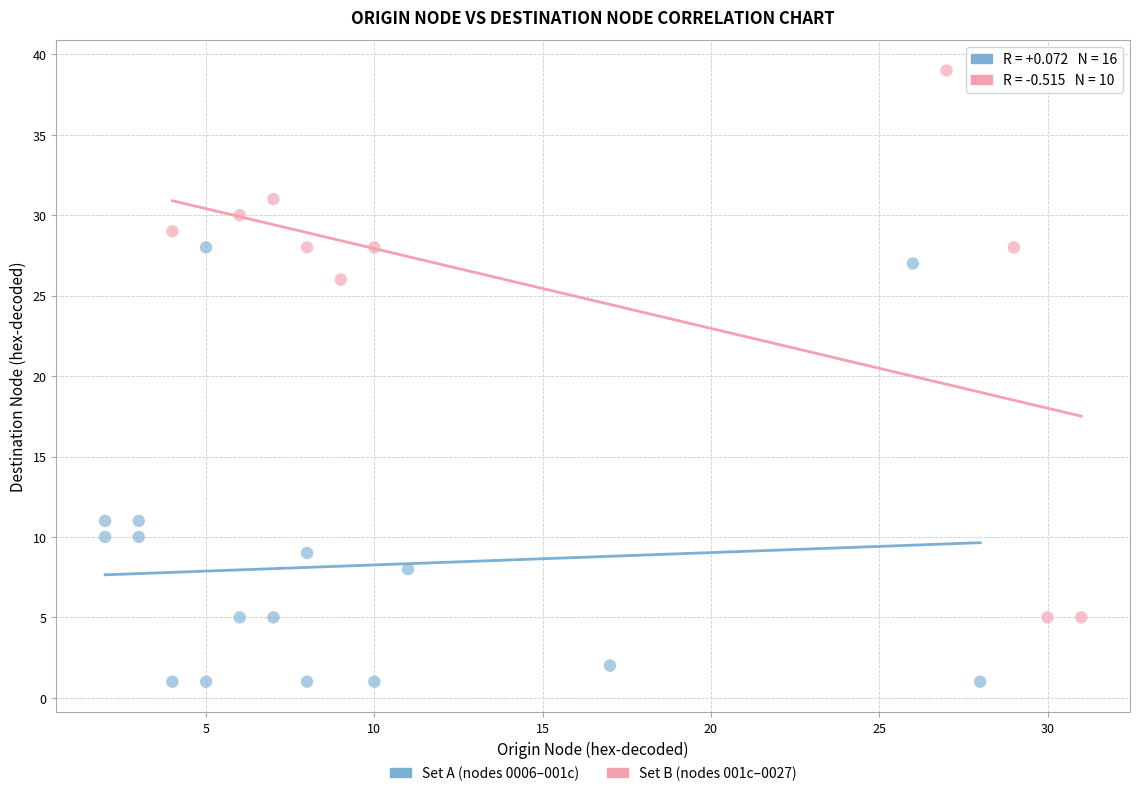

Which series contains the highest Y value?

Set B (nodes 001c–0027)